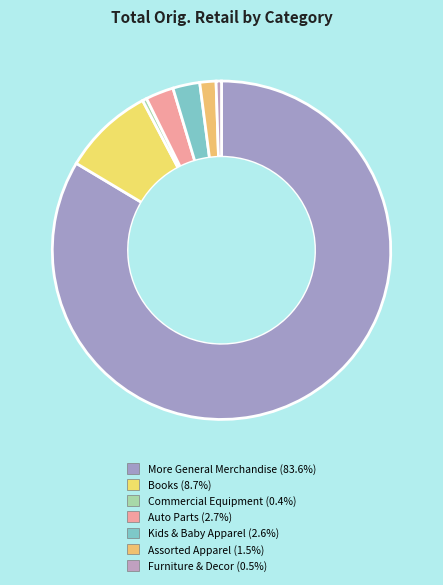

Which slice is the smallest?

Commercial Equipment